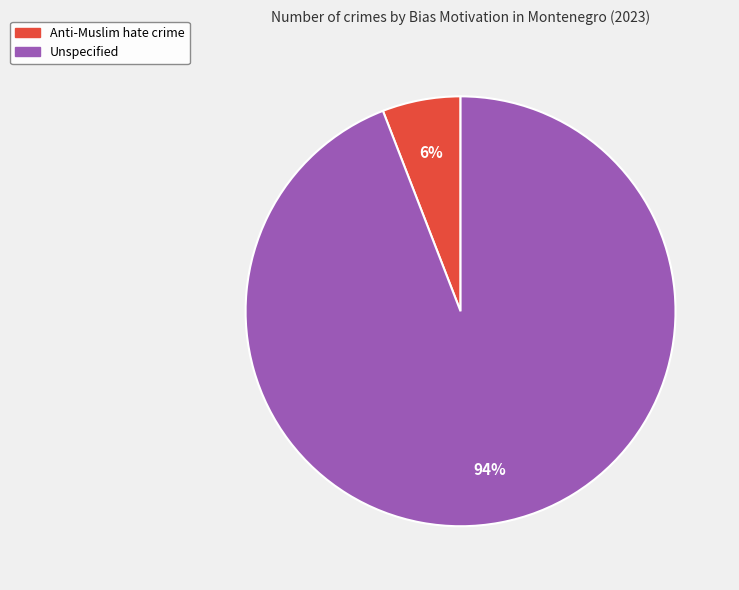

Is the sum of Anti-Muslim hate crime and Unspecified greater than half?

Yes